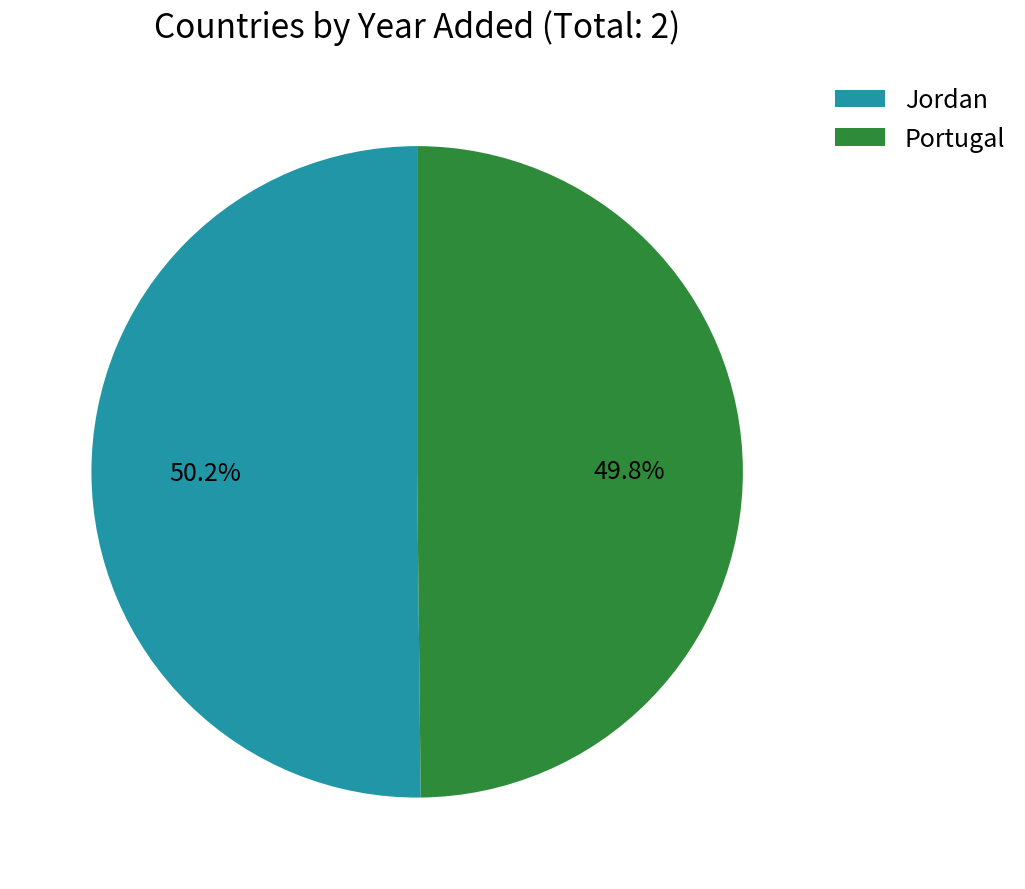

How much of the chart is everything except Jordan?

49.8%